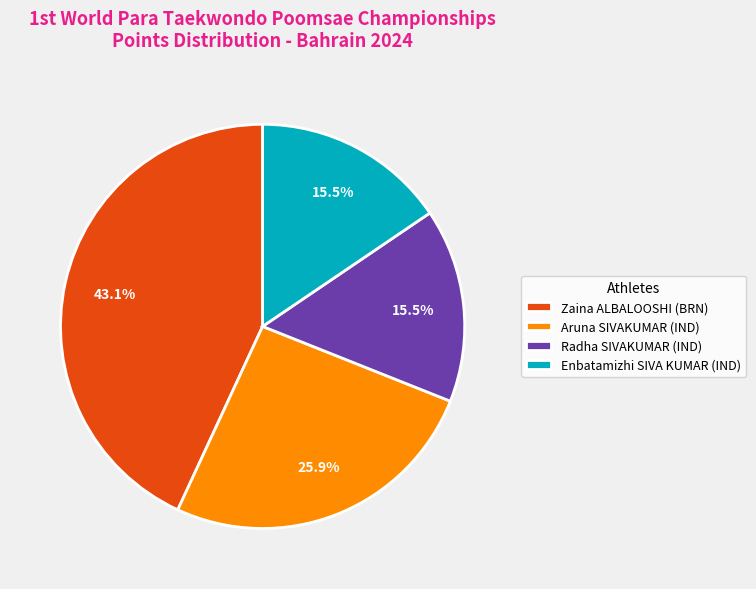

Is it true that Zaina ALBALOOSHI (BRN) is 34% of the pie?

False